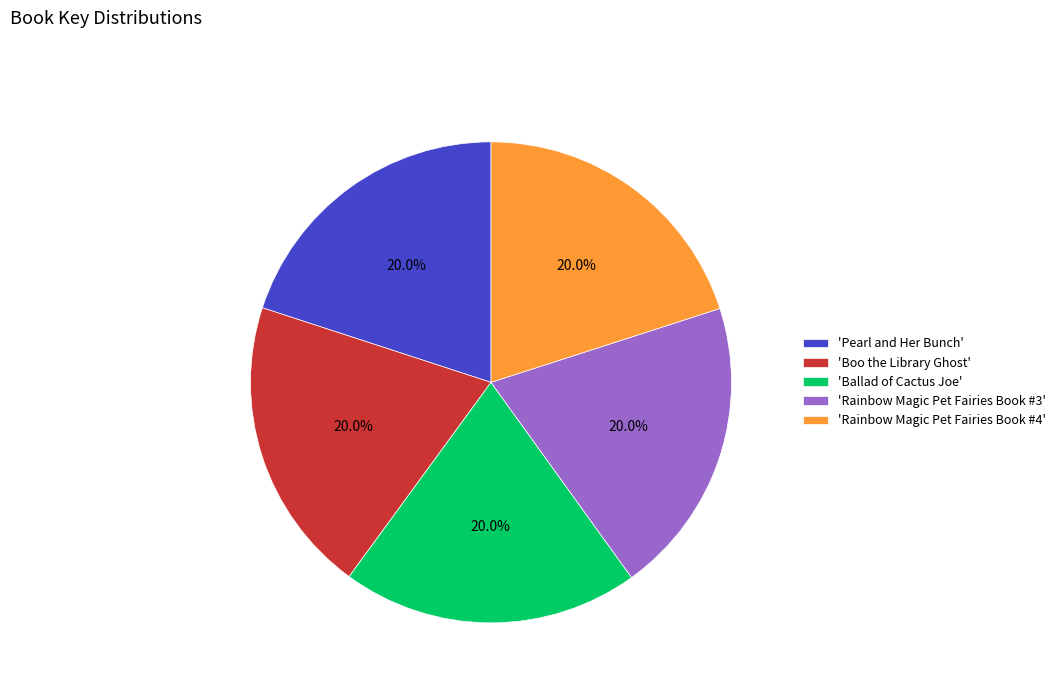

How much of the chart is everything except 'Pearl and Her Bunch'?

80.0%